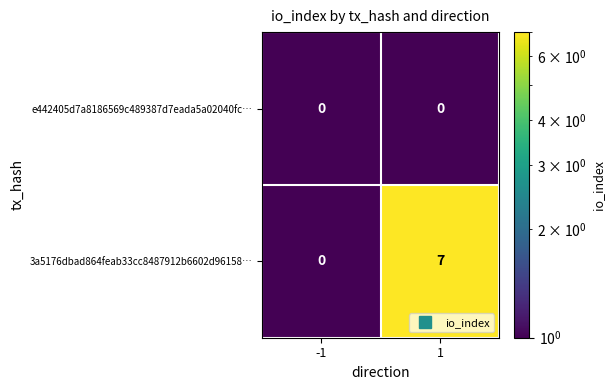

What is the sum of the 3a5176dbad864feab33cc8487912b6602d96158… values at -1 and 1?

7